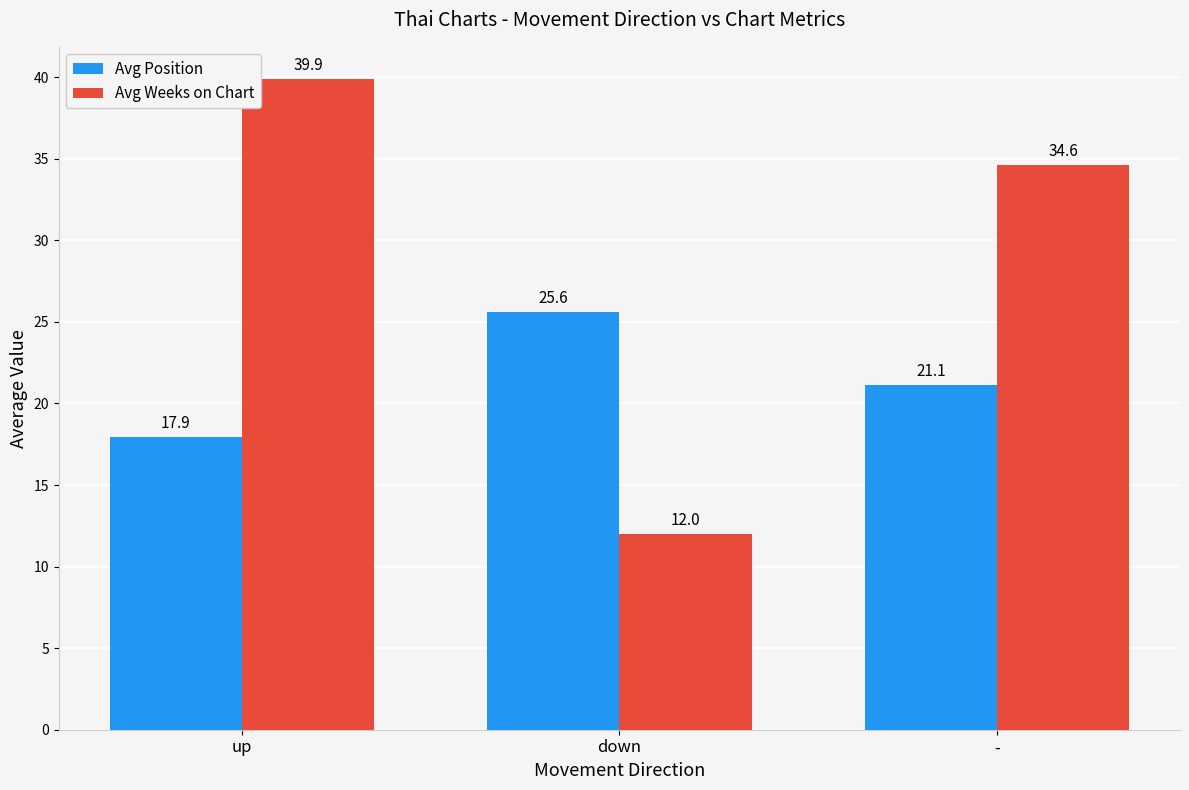

What are all the series names shown in the legend?

Avg Position, Avg Weeks on Chart